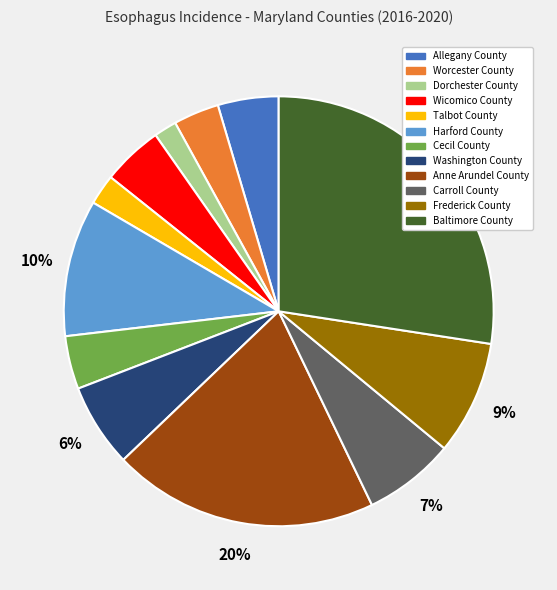

How many segments does this pie chart have?

12